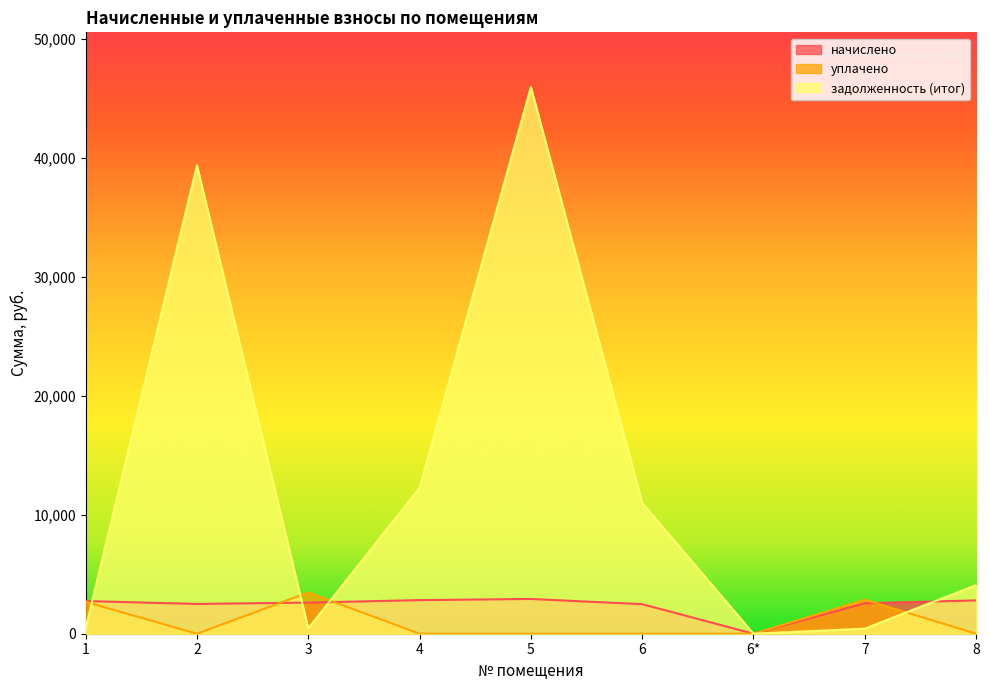

Rank the series by their maximum value, from highest to lowest.

задолженность (итог), уплачено, начислено